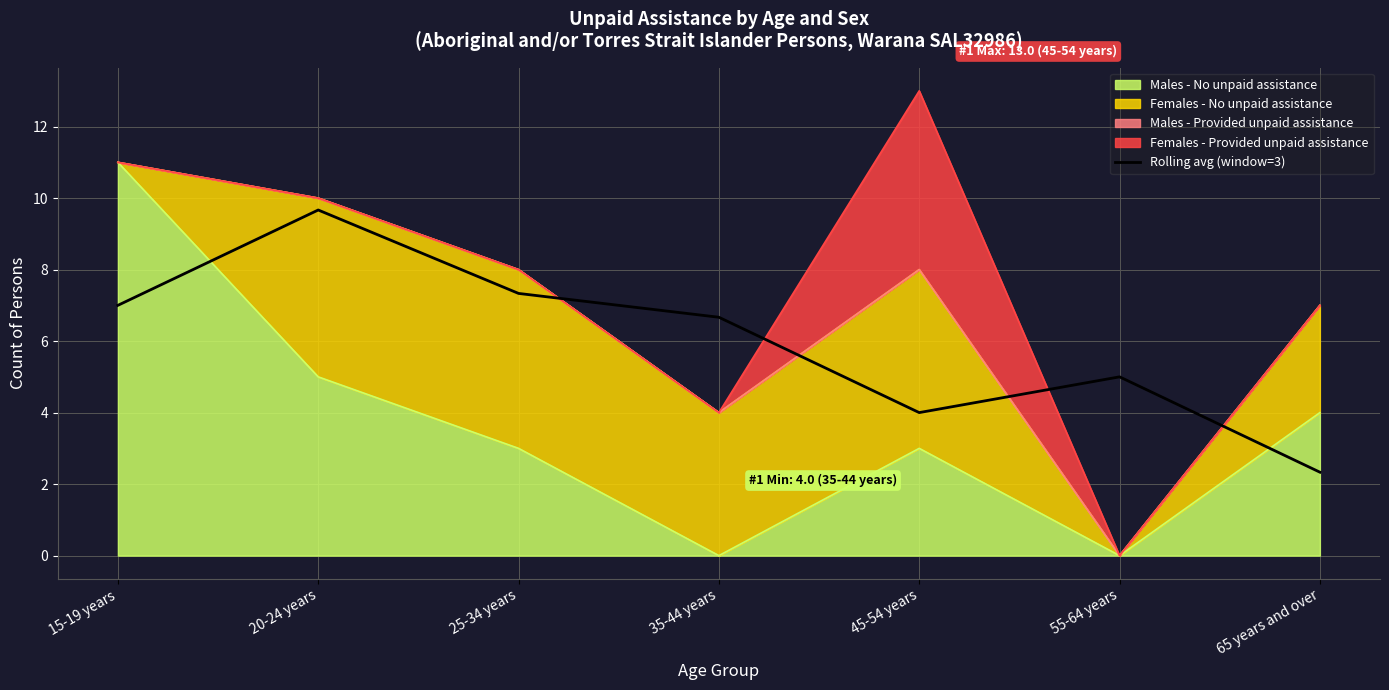

How many interior local peaks (higher than both neighbors) does the data have?

2